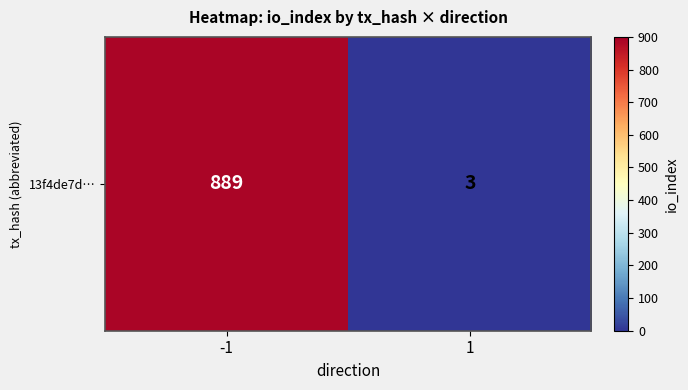

The chart shows a value of 5 at 1. True or false?

False